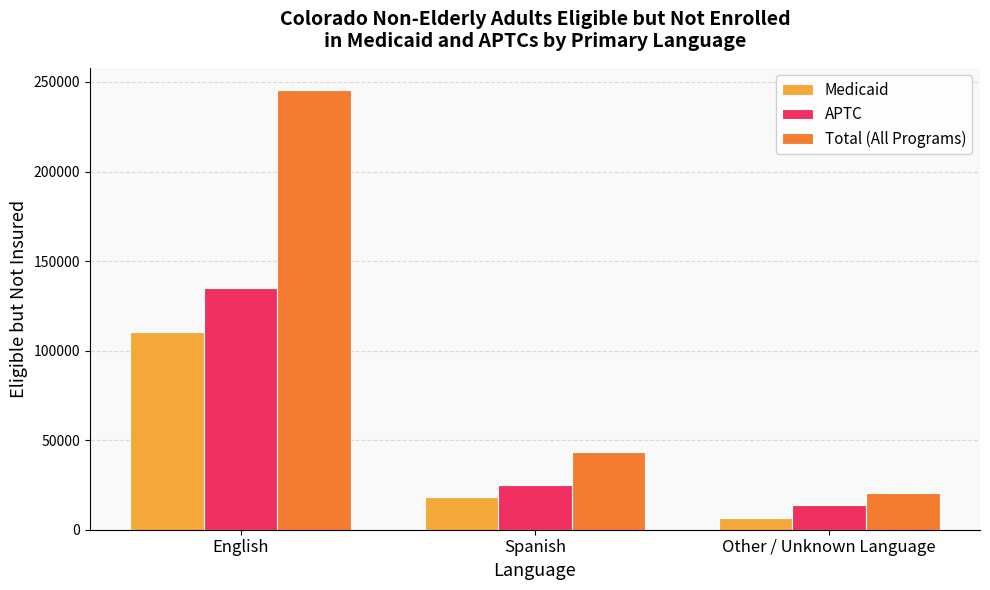

Reading left to right, transcribe all the data shown in this chart.

Medicaid: 110664	18323	6782
APTC: 134962	24926	13597
Total (All Programs): 245626	43249	20379